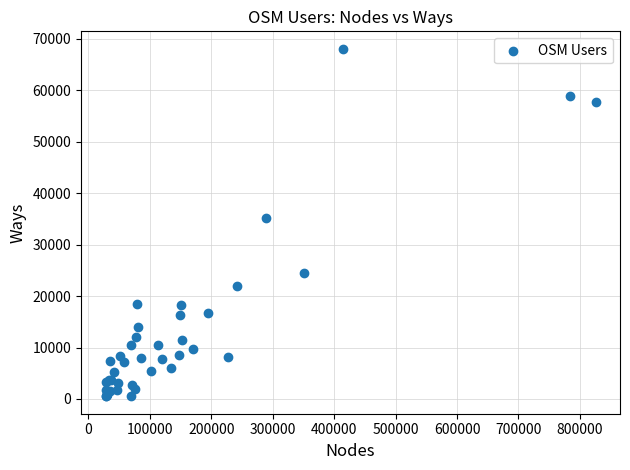

What Y value in the scatter plot is closest to 34287?

35154